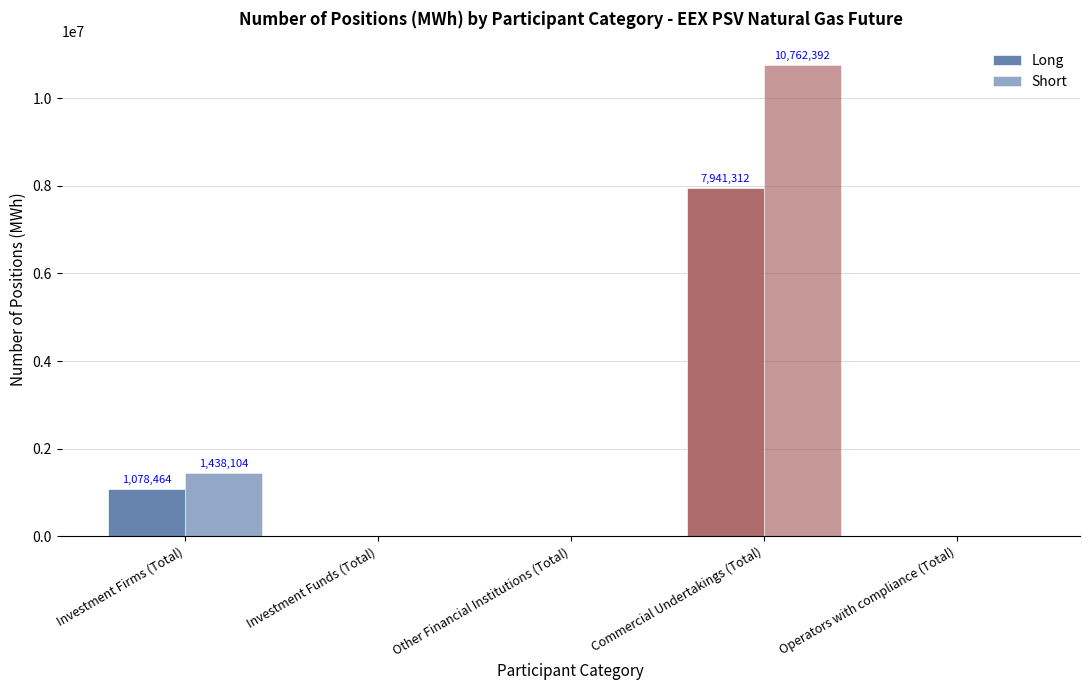

At which category does the chart reach its minimum across all series?

Investment Funds (Total)